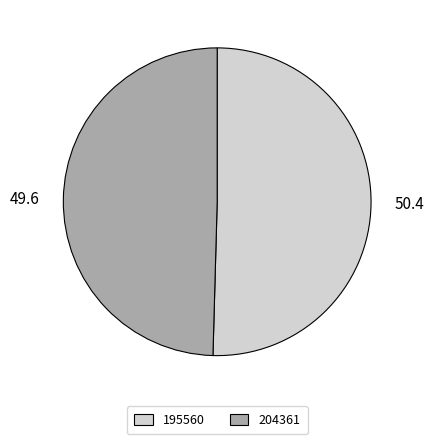

Is it true that 204361 is 50% of the pie?

True